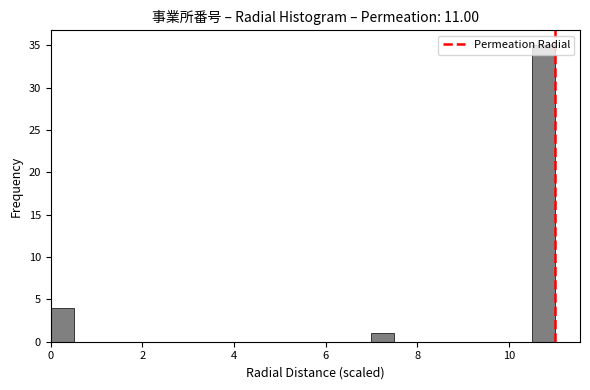

Around what value on the x-axis is the tallest bar? Give the approximate position of its centre, as read against the axis.

10.8